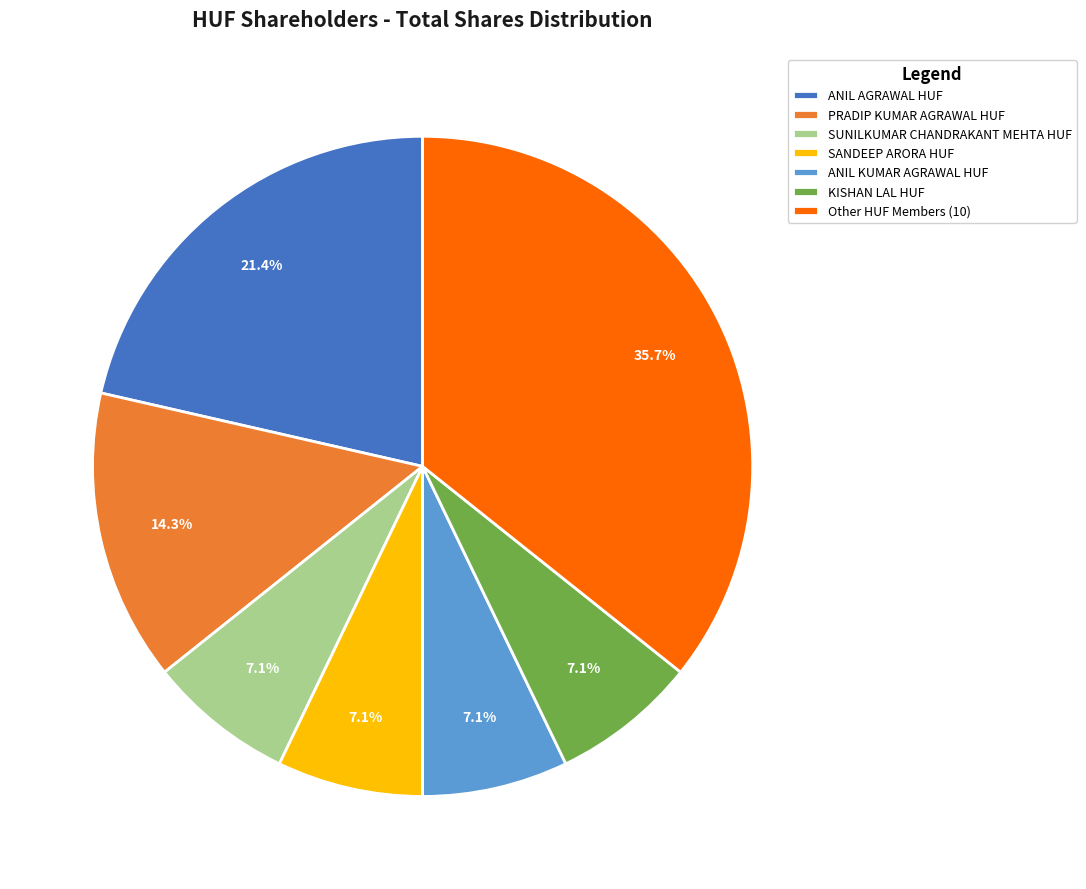

What is the ratio of the value at ANIL AGRAWAL HUF to the value at Other HUF Members (10)?

0.6